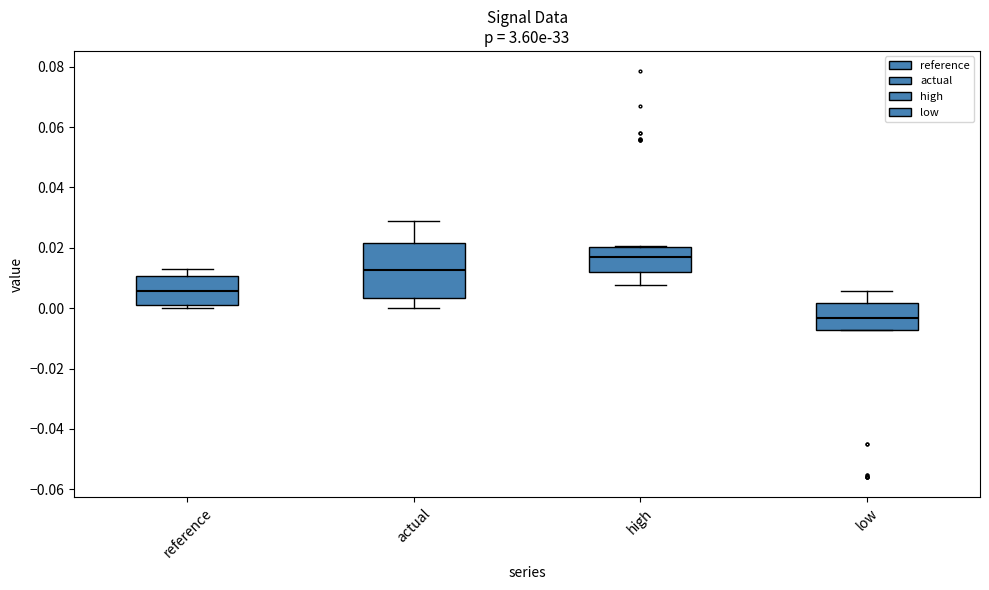

Which box's median line is the lowest?

low